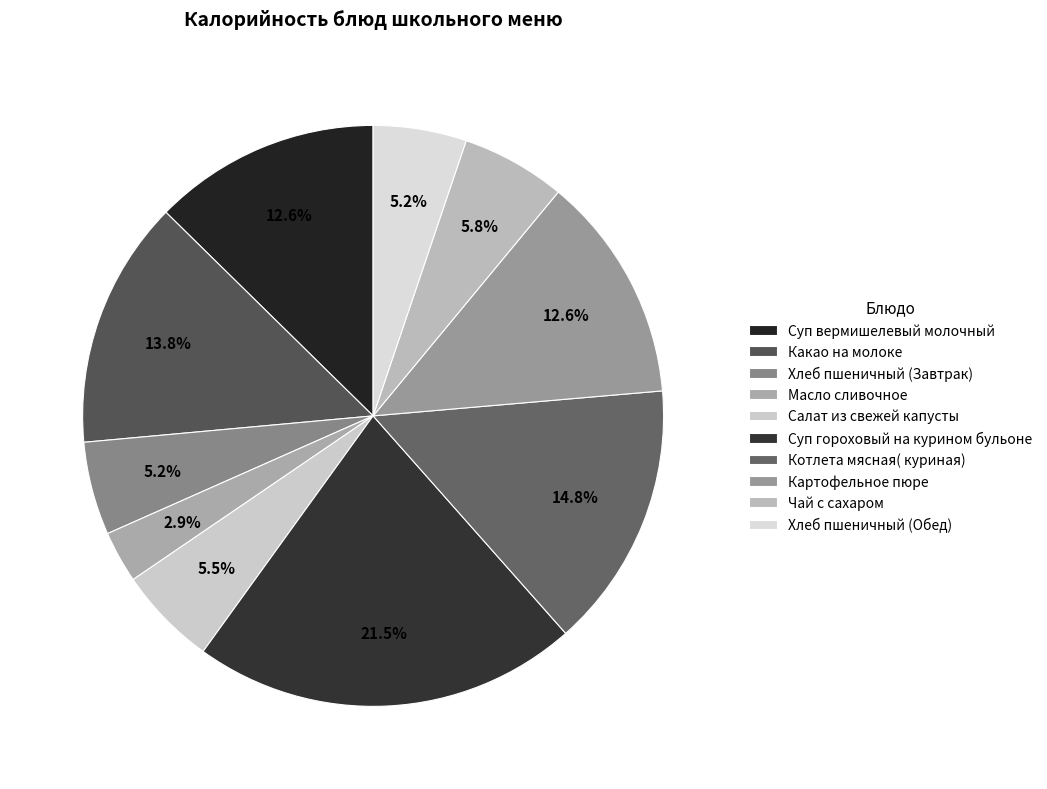

To the nearest percent, what is the combined percentage of Хлеб пшеничный (Завтрак) and Салат из свежей капусты?

11%